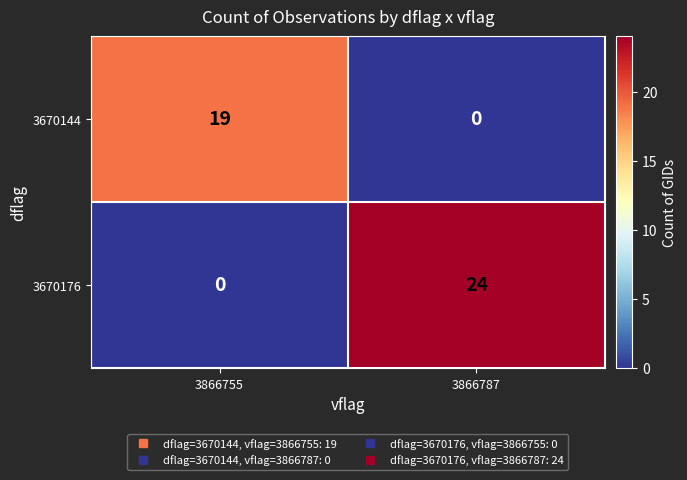

Which series has the widest spread of values?

3670176